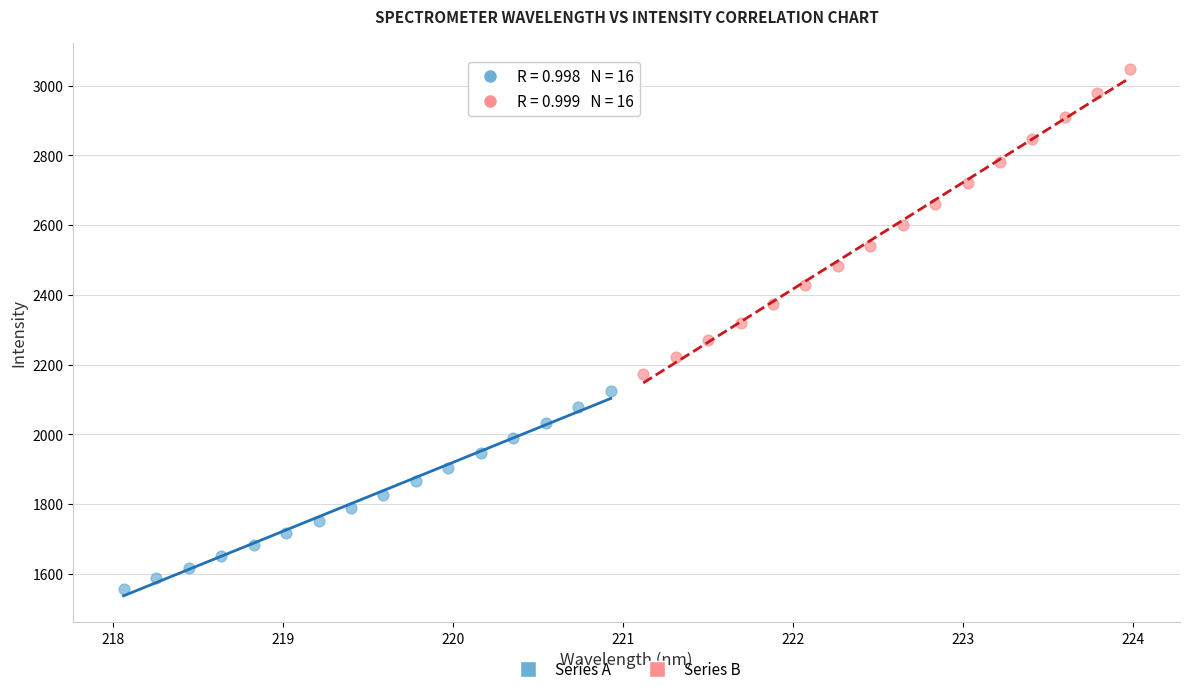

Which series has the largest Y range (max minus min)?

Series B